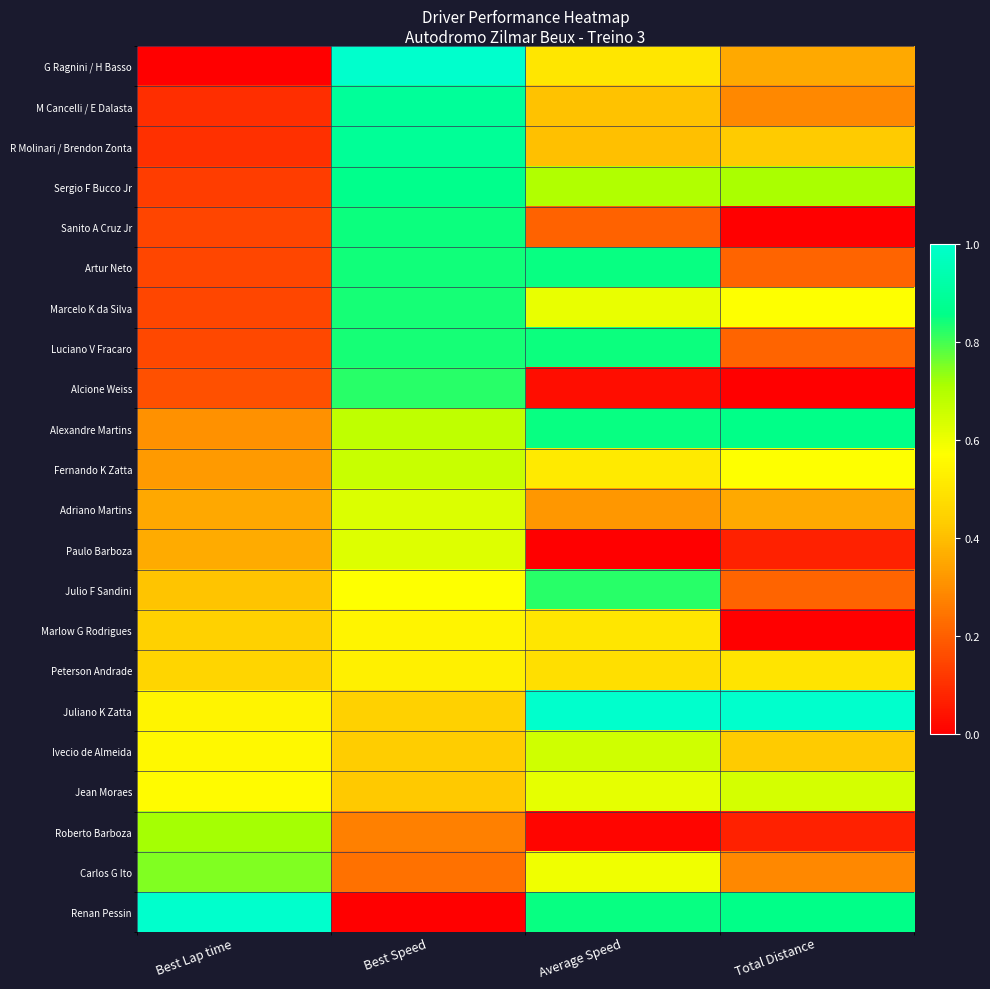

Reading left to right, extract all data points from this chart.

G Ragnini / H Basso: Best Lap time=0.0	Best Speed=1.0	Average Speed=0.5	Total Distance=0.4
M Cancelli / E Dalasta: Best Lap time=0.1	Best Speed=0.9	Average Speed=0.4	Total Distance=0.3
R Molinari / Brendon Zonta: Best Lap time=0.1	Best Speed=0.9	Average Speed=0.4	Total Distance=0.4
Sergio F Bucco Jr: Best Lap time=0.1	Best Speed=0.9	Average Speed=0.7	Total Distance=0.7
Sanito A Cruz Jr: Best Lap time=0.1	Best Speed=0.8	Average Speed=0.2	Total Distance=0.0
Artur Neto: Best Lap time=0.1	Best Speed=0.8	Average Speed=0.9	Total Distance=0.2
Marcelo K da Silva: Best Lap time=0.2	Best Speed=0.8	Average Speed=0.6	Total Distance=0.6
Luciano V Fracaro: Best Lap time=0.2	Best Speed=0.8	Average Speed=0.8	Total Distance=0.2
Alcione Weiss: Best Lap time=0.2	Best Speed=0.8	Average Speed=0.0	Total Distance=0.0
Alexandre Martins: Best Lap time=0.3	Best Speed=0.7	Average Speed=0.9	Total Distance=0.9
Fernando K Zatta: Best Lap time=0.3	Best Speed=0.7	Average Speed=0.5	Total Distance=0.6
Adriano Martins: Best Lap time=0.4	Best Speed=0.6	Average Speed=0.3	Total Distance=0.4
Paulo Barboza: Best Lap time=0.4	Best Speed=0.6	Average Speed=0.0	Total Distance=0.1
Julio F Sandini: Best Lap time=0.4	Best Speed=0.6	Average Speed=0.8	Total Distance=0.2
Marlow G Rodrigues: Best Lap time=0.4	Best Speed=0.5	Average Speed=0.5	Total Distance=0.0
Peterson Andrade: Best Lap time=0.5	Best Speed=0.5	Average Speed=0.5	Total Distance=0.5
Juliano K Zatta: Best Lap time=0.5	Best Speed=0.4	Average Speed=1.0	Total Distance=1.0
Ivecio de Almeida: Best Lap time=0.6	Best Speed=0.4	Average Speed=0.6	Total Distance=0.4
Jean Moraes: Best Lap time=0.6	Best Speed=0.4	Average Speed=0.6	Total Distance=0.6
Roberto Barboza: Best Lap time=0.7	Best Speed=0.3	Average Speed=0.0	Total Distance=0.1
Carlos G Ito: Best Lap time=0.7	Best Speed=0.2	Average Speed=0.6	Total Distance=0.3
Renan Pessin: Best Lap time=1.0	Best Speed=0.0	Average Speed=0.8	Total Distance=0.9